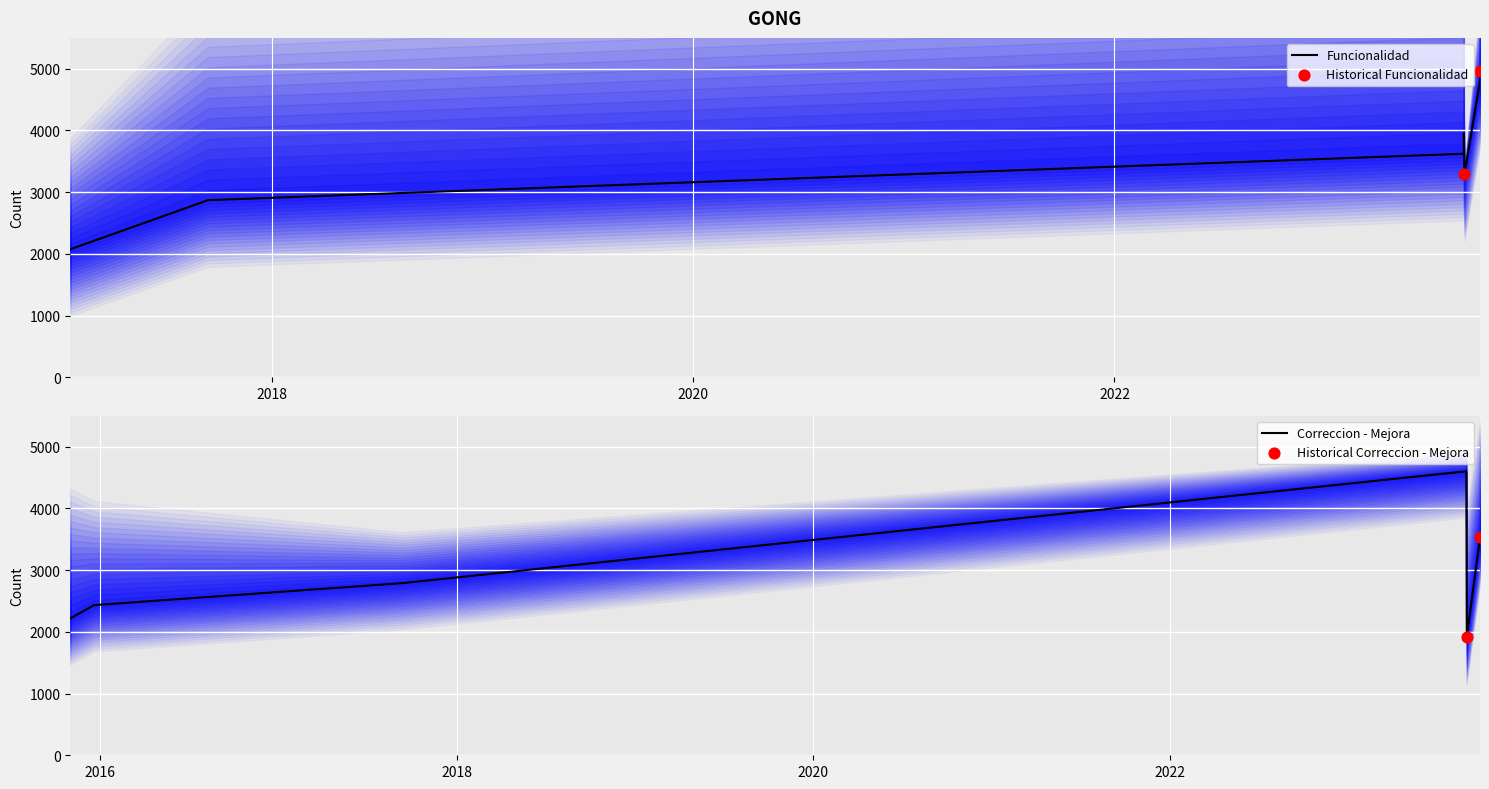

What are all the series names shown in the legend?

Funcionalidad, Correccion - Mejora